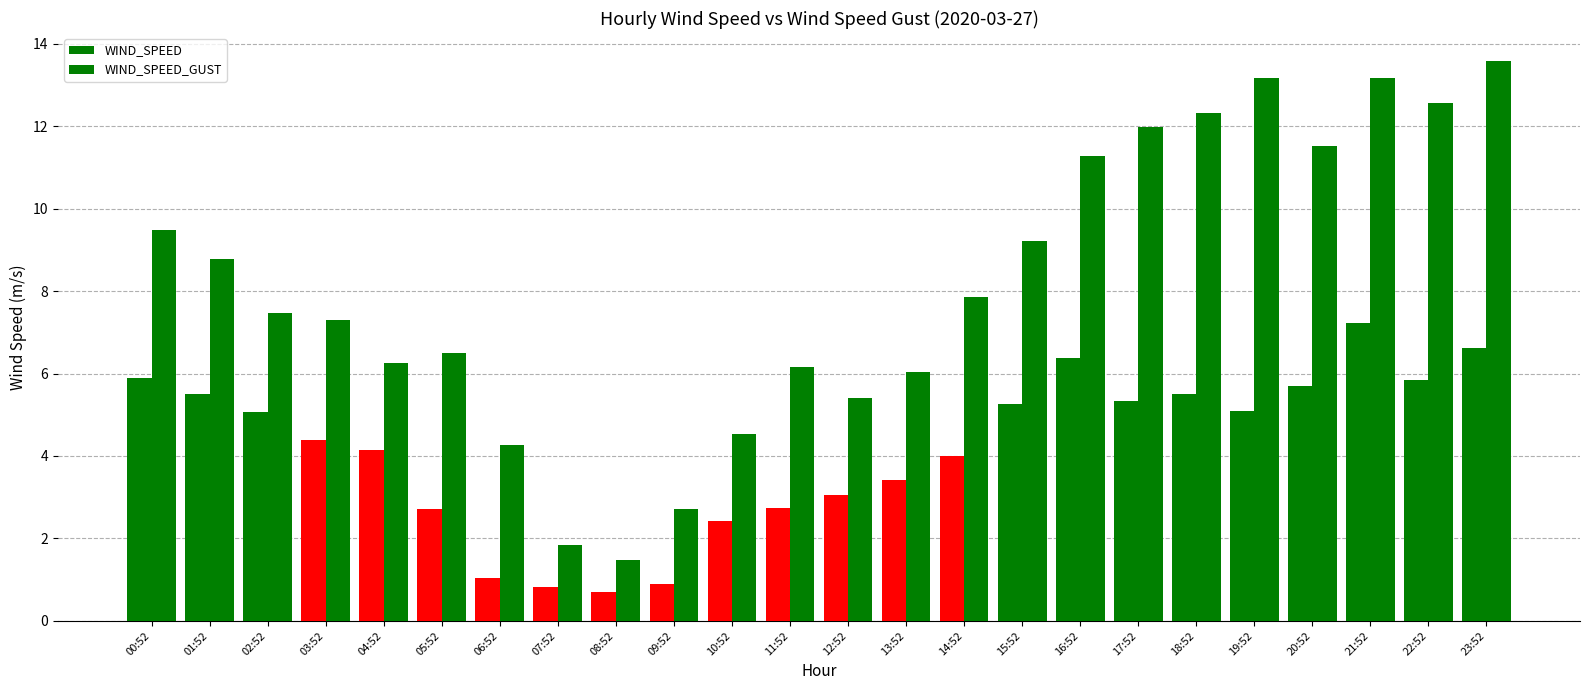

Reading right to left, list all the values displayed in this chart.

WIND_SPEED: 23:52=6.6	22:52=5.8	21:52=7.2	20:52=5.7	19:52=5.1	18:52=5.5	17:52=5.3	16:52=6.4	15:52=5.2	14:52=4.0	13:52=3.4	12:52=3.1	11:52=2.8	10:52=2.4	09:52=0.9	08:52=0.7	07:52=0.8	06:52=1.0	05:52=2.7	04:52=4.1	03:52=4.4	02:52=5.1	01:52=5.5	00:52=5.9
WIND_SPEED_GUST: 23:52=13.6	22:52=12.6	21:52=13.2	20:52=11.5	19:52=13.2	18:52=12.3	17:52=12.0	16:52=11.3	15:52=9.2	14:52=7.9	13:52=6.0	12:52=5.4	11:52=6.2	10:52=4.5	09:52=2.7	08:52=1.5	07:52=1.8	06:52=4.3	05:52=6.5	04:52=6.2	03:52=7.3	02:52=7.5	01:52=8.8	00:52=9.5